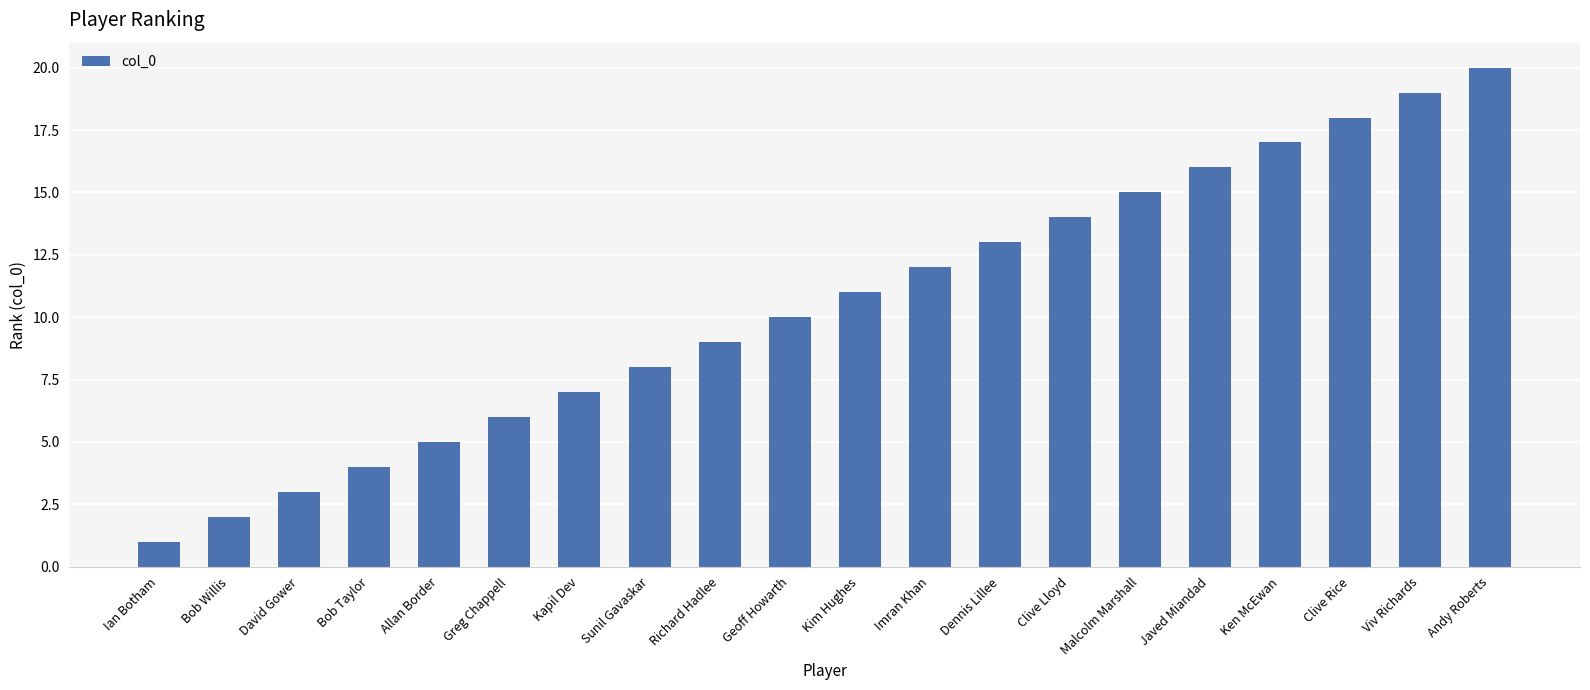

What is the approximate value at Clive Lloyd, to the nearest 10?

10